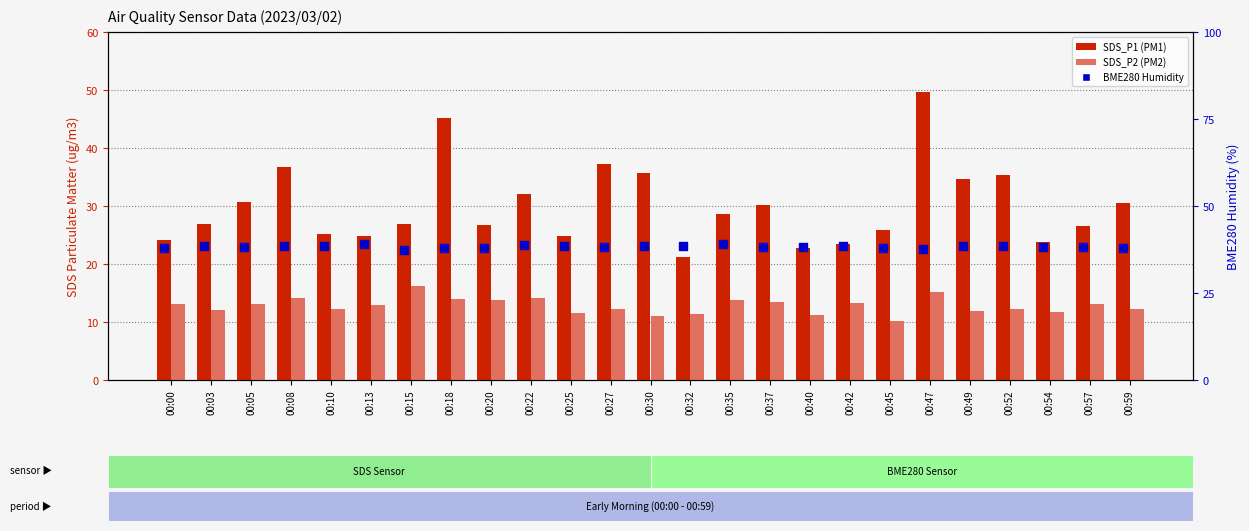

Which series reaches the maximum Y coordinate?

SDS_P1 (transformed count)